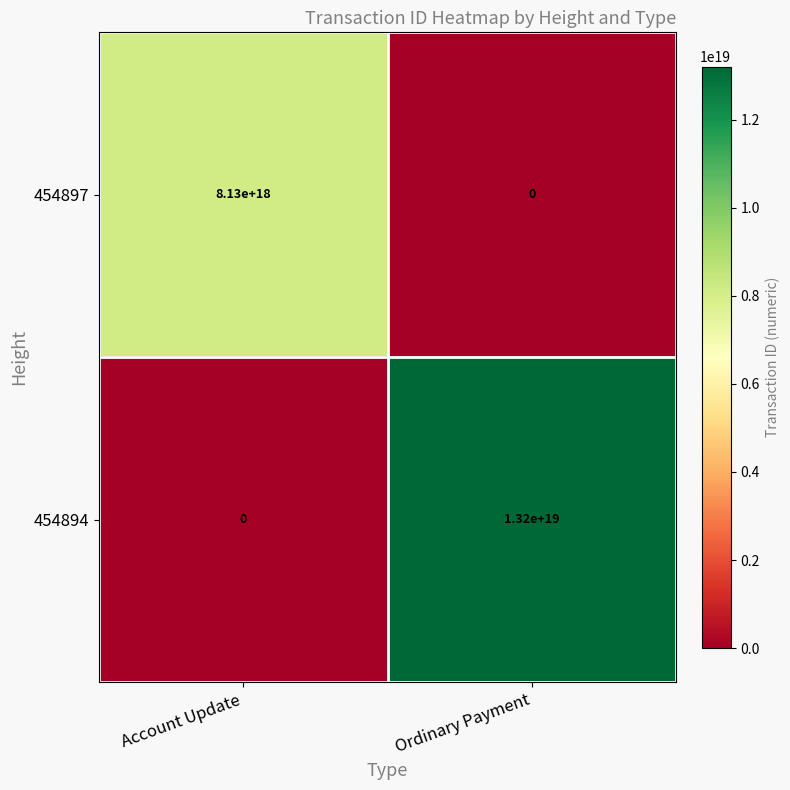

List the labels in order of 454897 value, largest first.

Account Update, Ordinary Payment